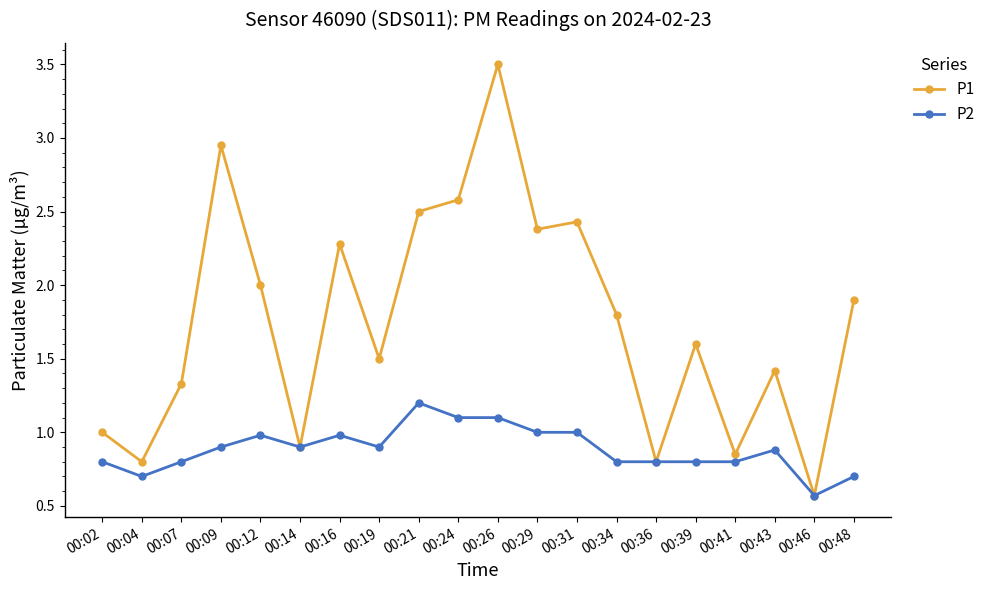

What is the difference between the maximum and minimum values in the P1 series?

2.9